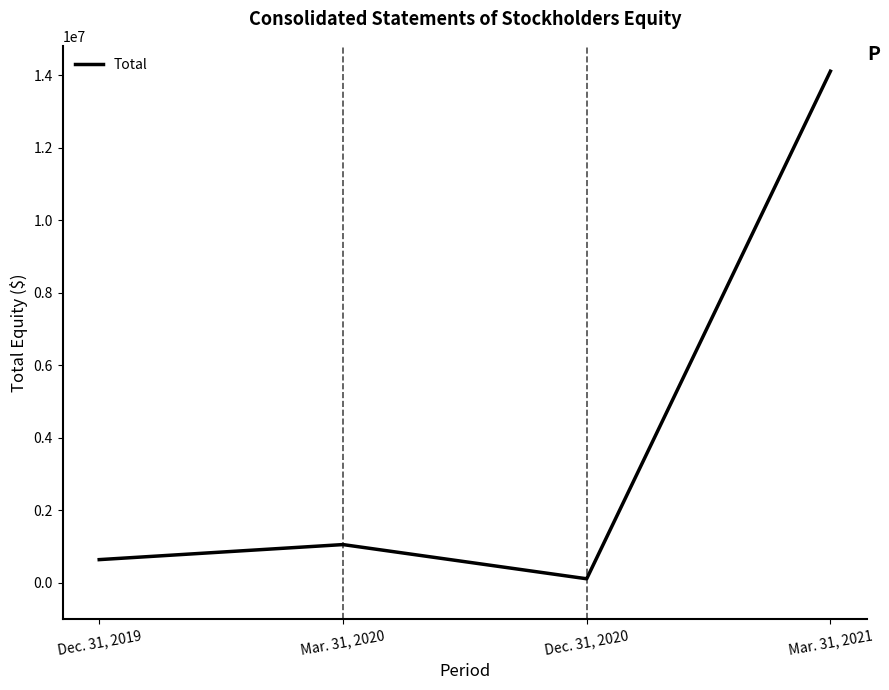

Is this an area chart (filled region under the line)?

No